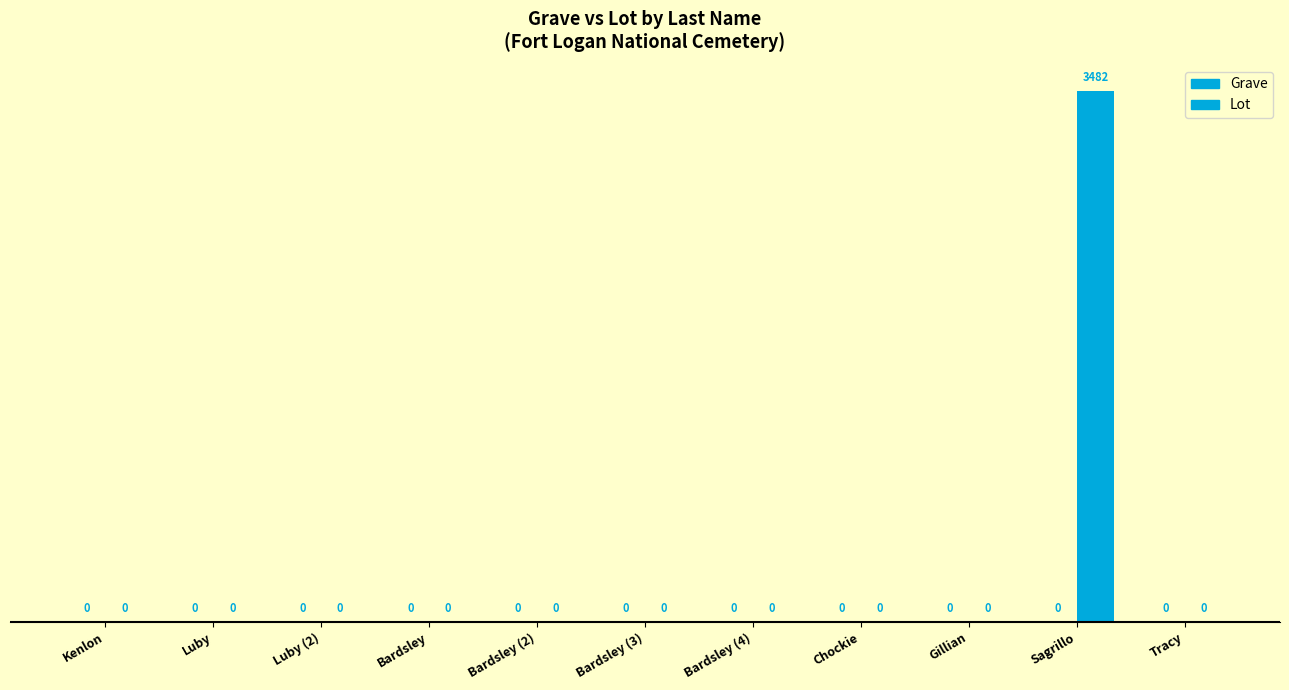

At Gillian, list the series in order from smallest to largest.

Grave, Lot